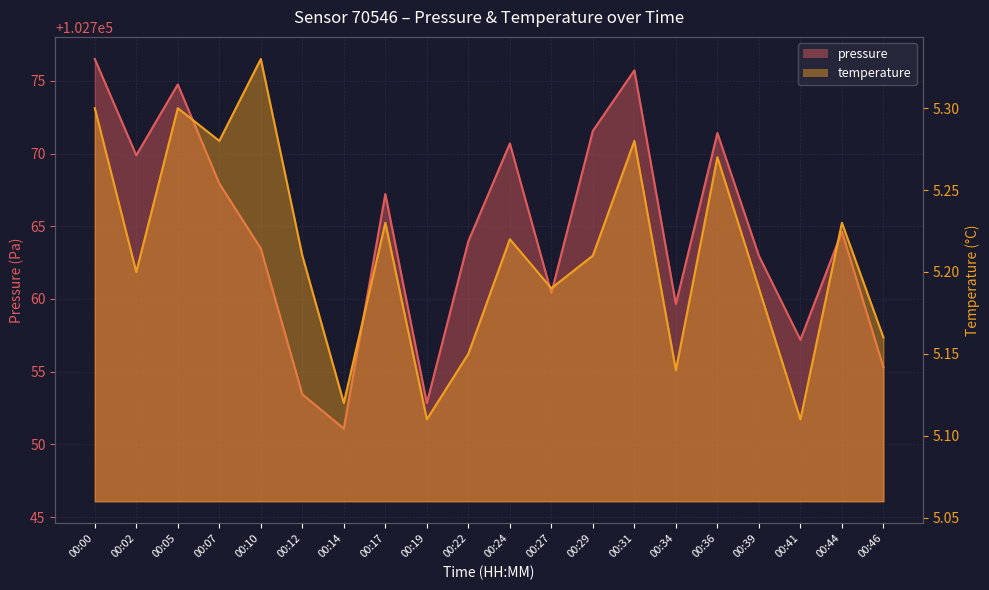

What is the sum of the temperature values at 00:44 and 00:05?

10.5